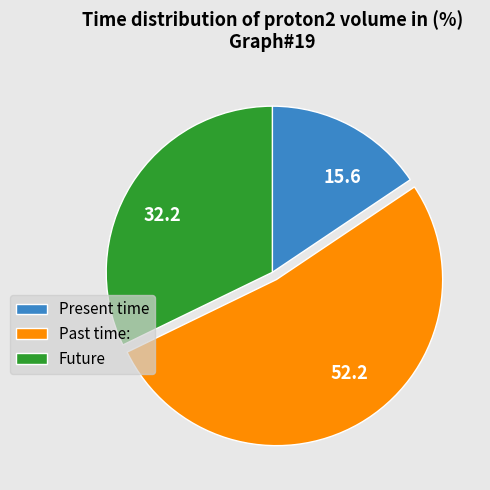

Which has a higher value, 32.2 or 15.6?

32.2